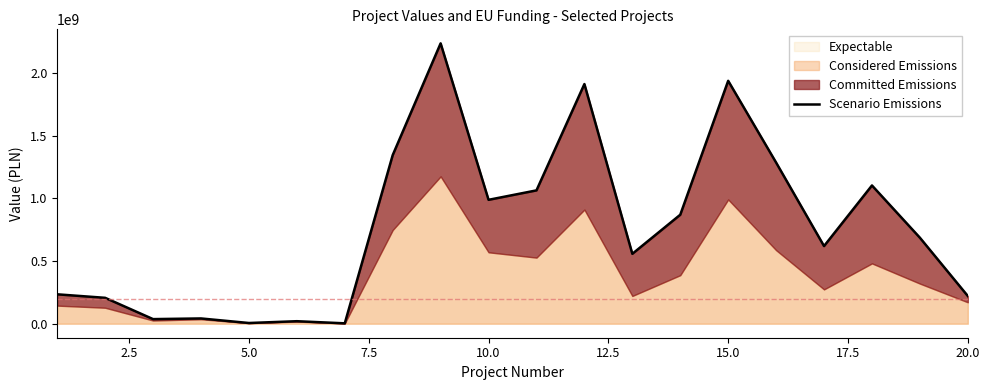

What is the maximum value for Expectable?

2238374370